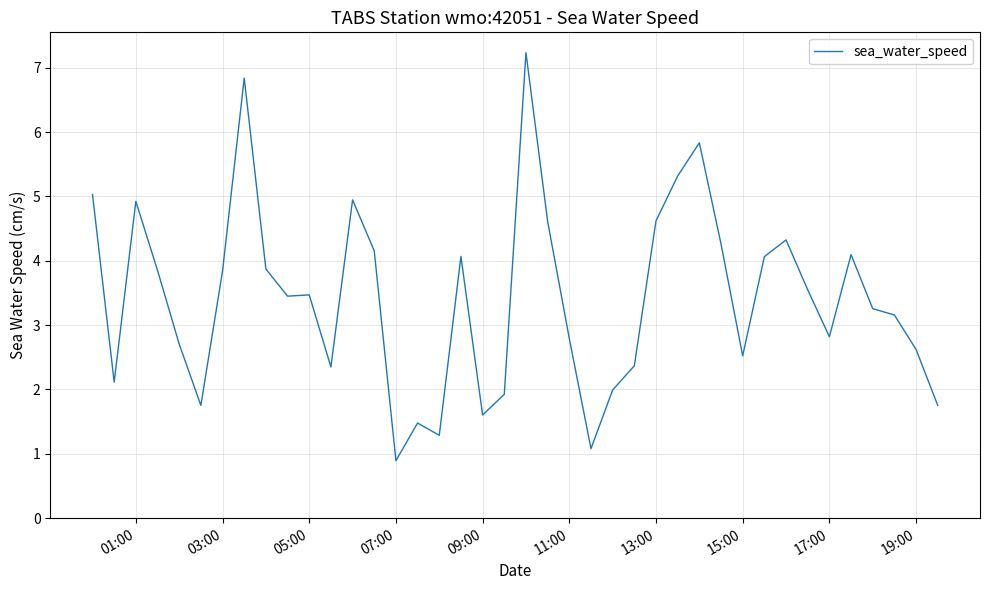

What is the sum of all values?

136.9